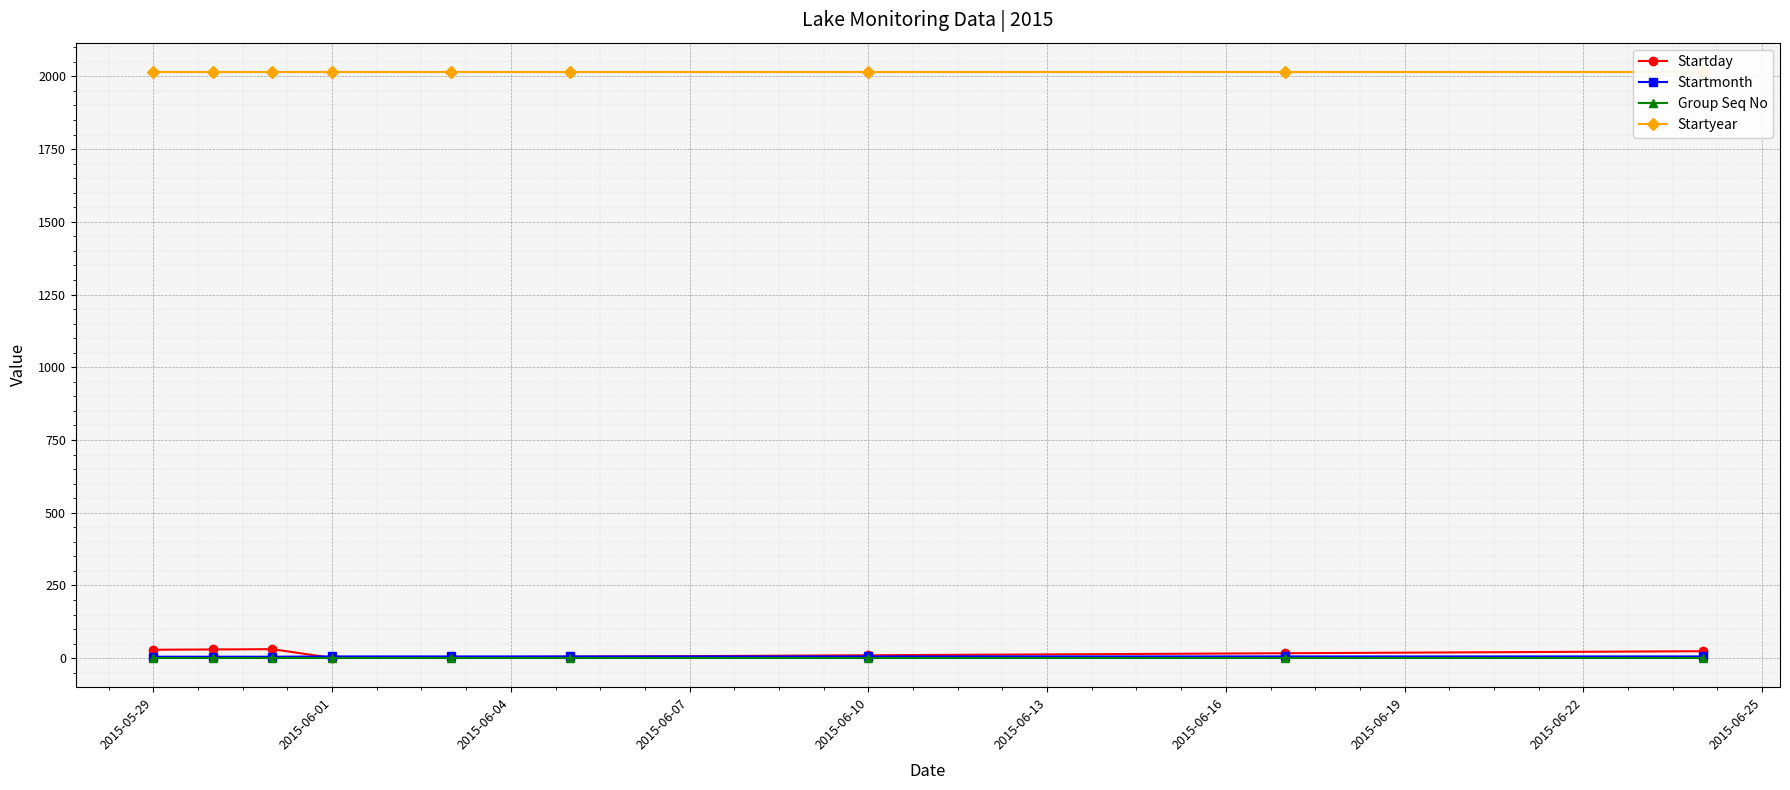

What is the difference between the highest and lowest values at 2015-06-01?

2014